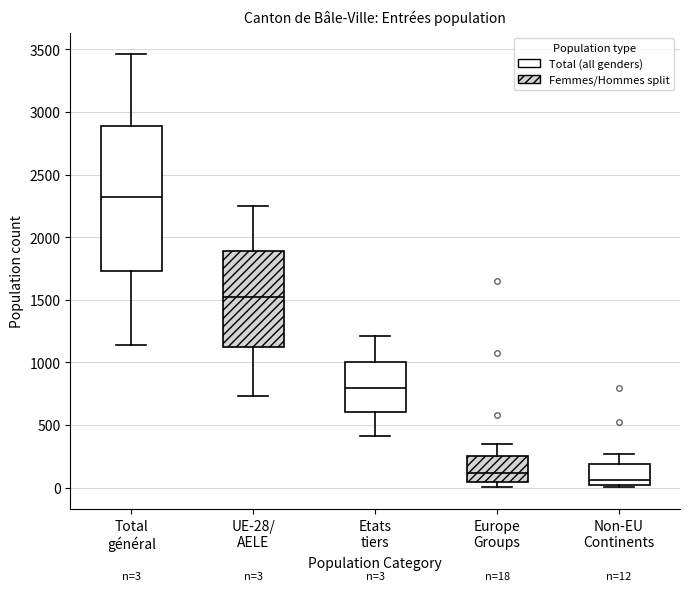

Comparing the boxes themselves (not the whiskers), which one is the tallest?

Total général